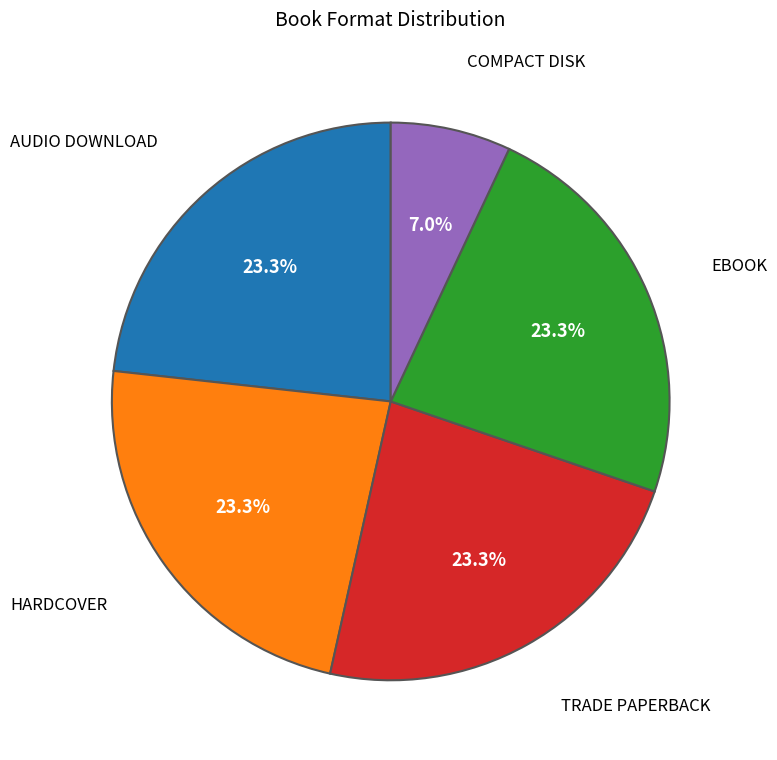

Is there a majority slice in this chart?

No